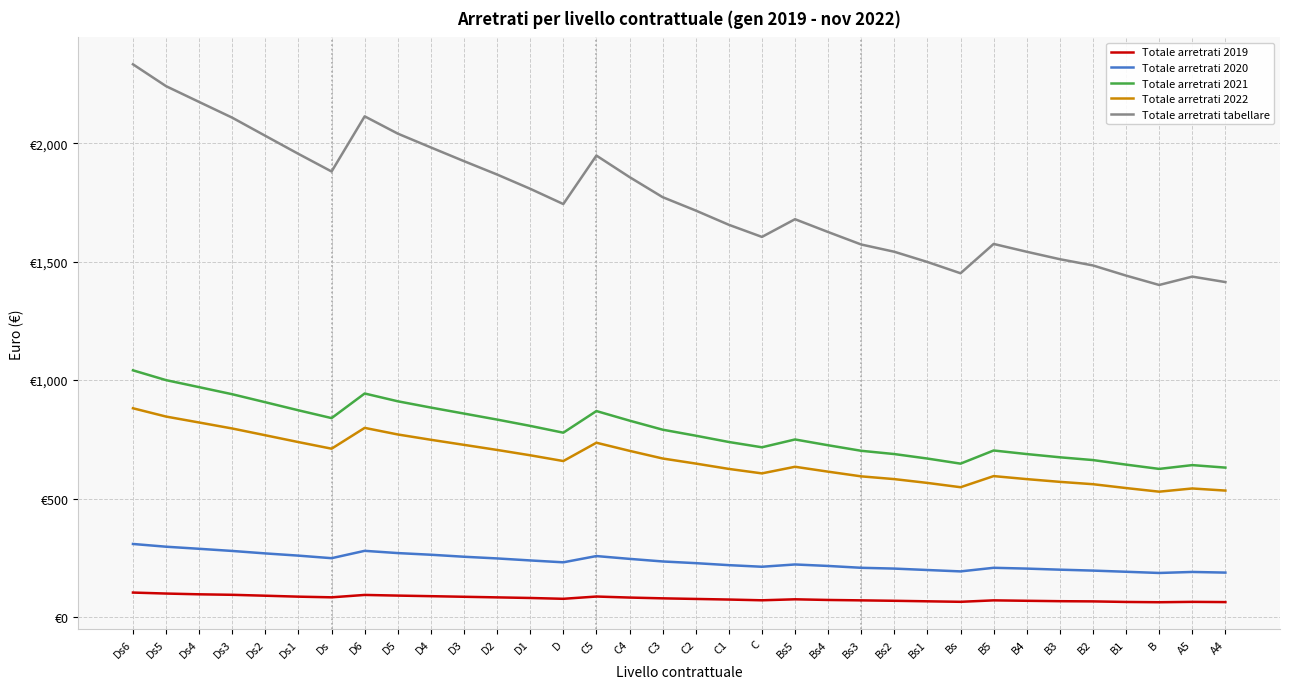

At which category does Totale arretrati 2019 reach its first local valley?

Ds